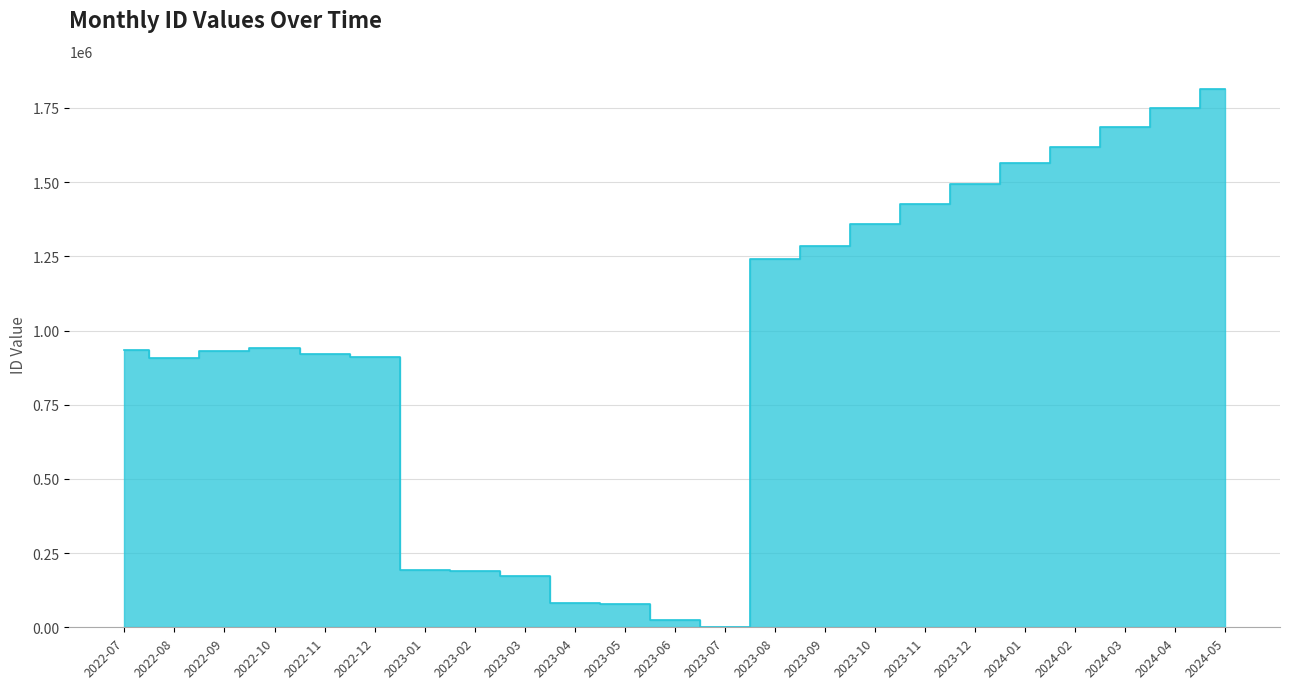

What is the difference between the maximum and minimum values?

1813985